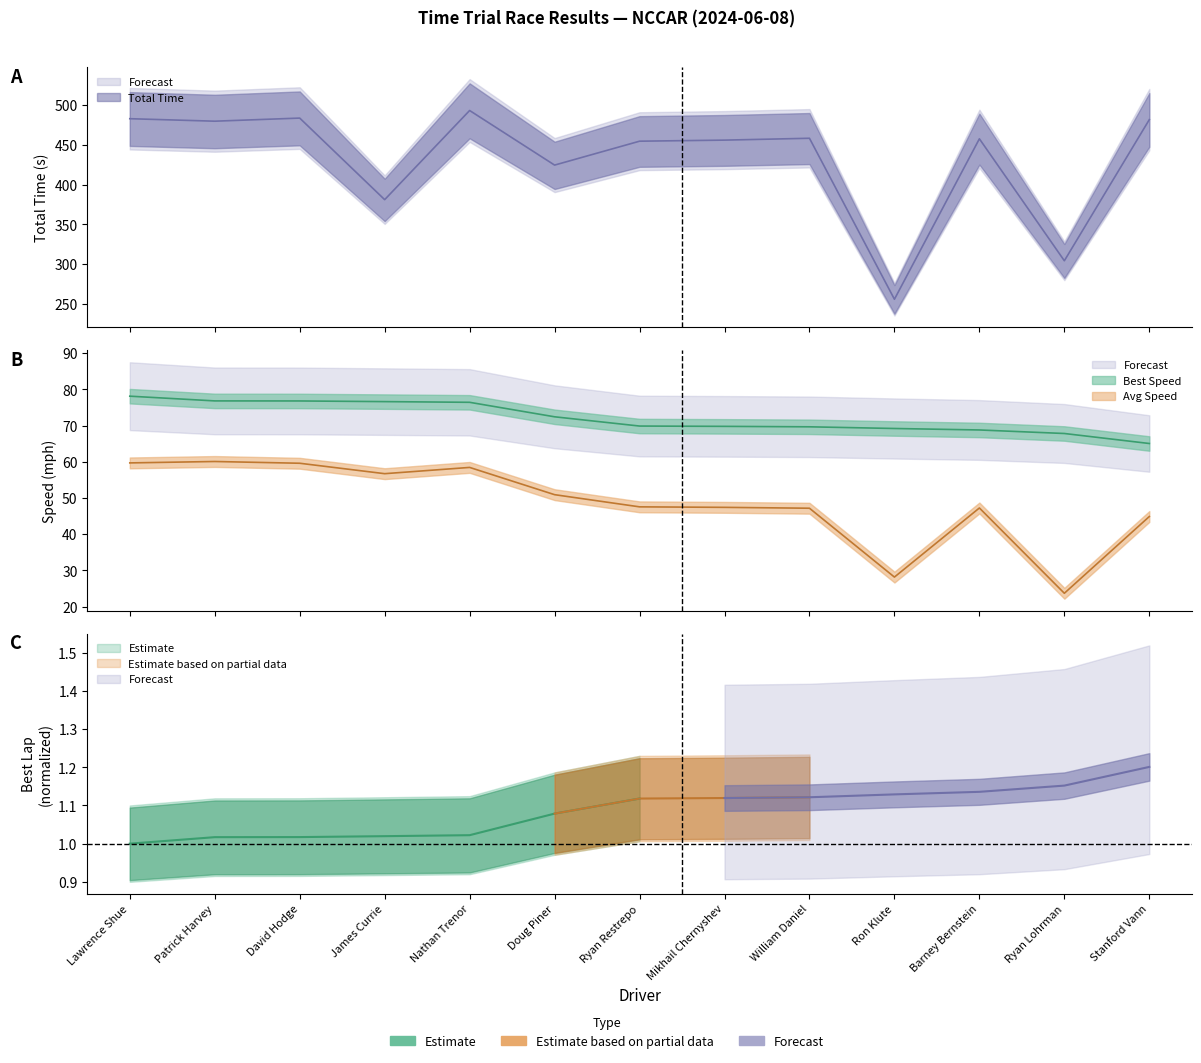

At which label is Total Time closest to 374?

James Currie